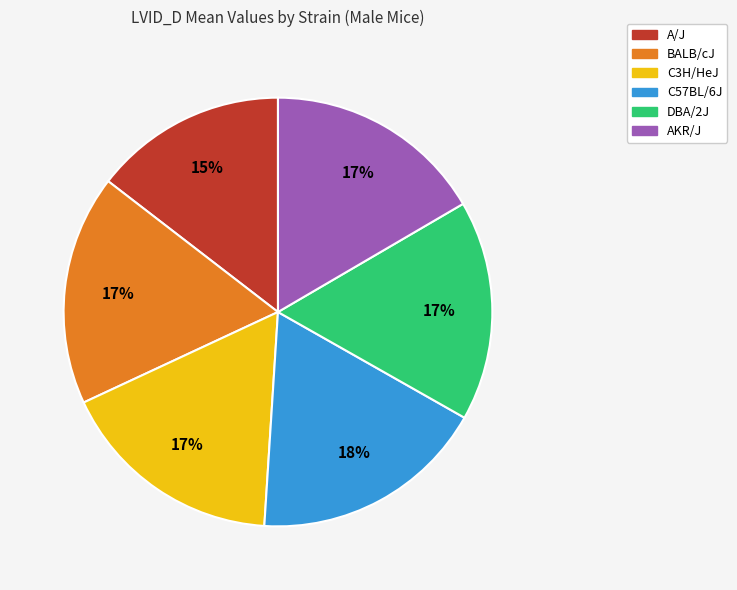

True or false: A/J accounts for 15% of the total.

True